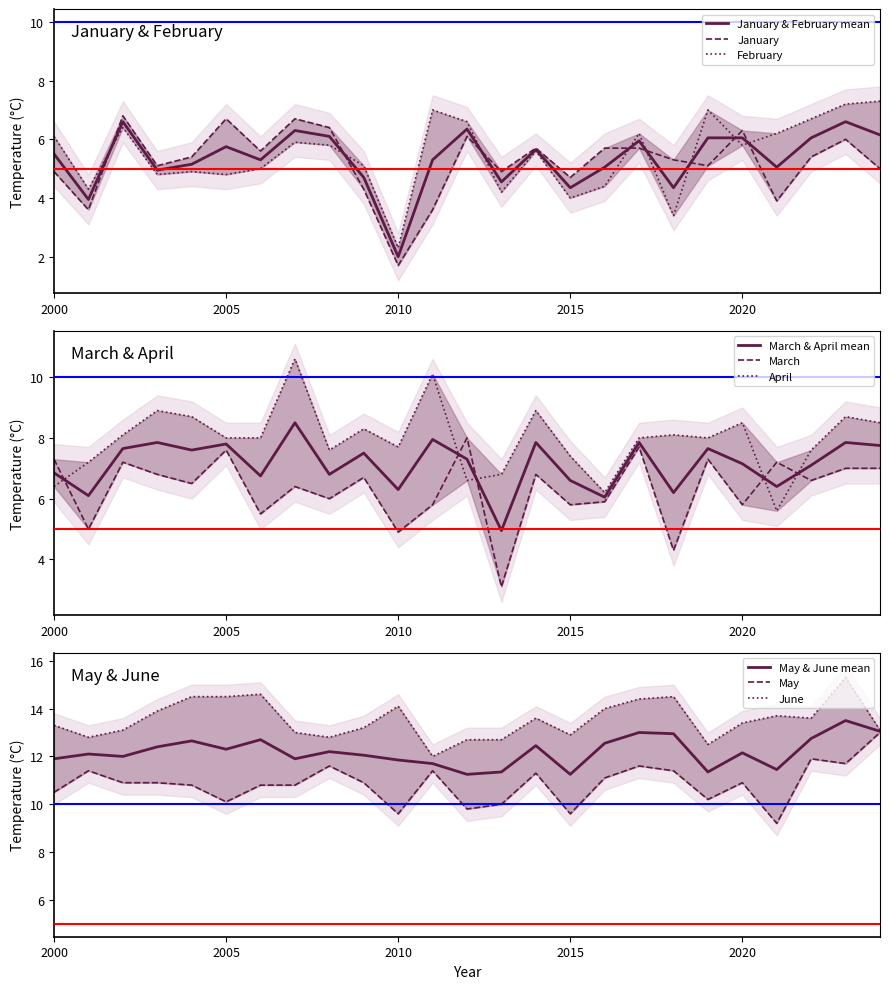

True or false: March and May intersect in this chart.

False